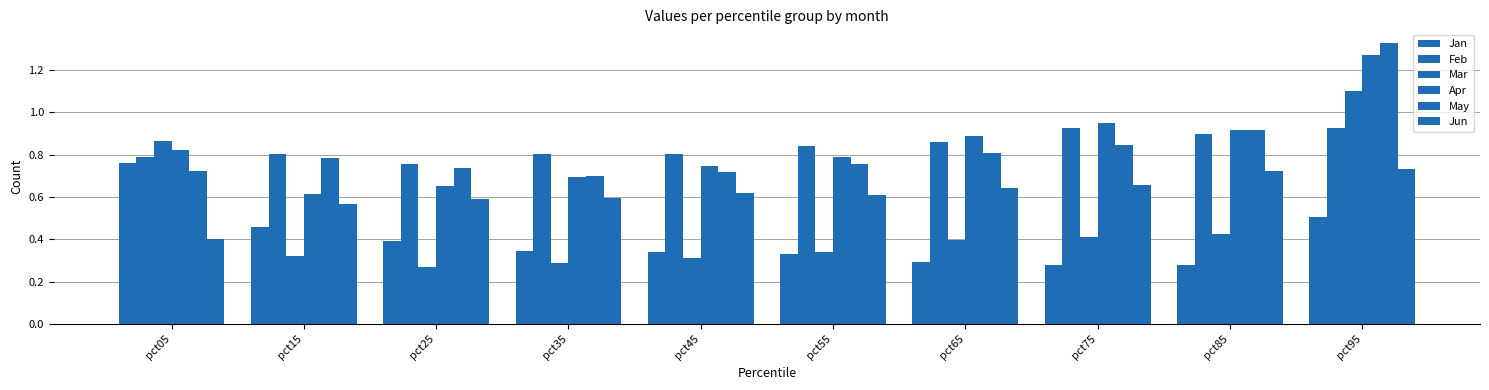

How many categories are shown in the chart?

10